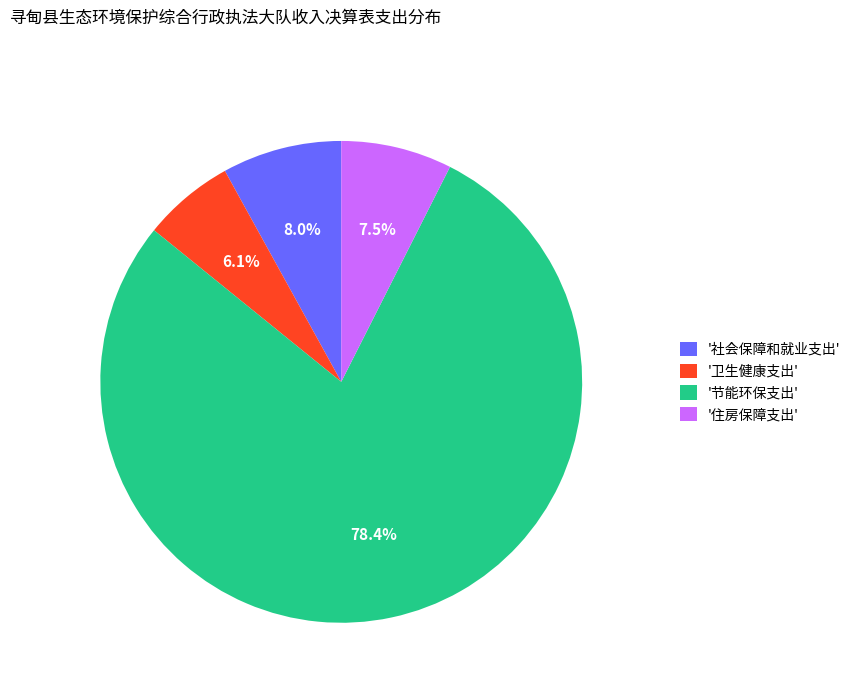

Which has a higher value, '节能环保支出' or '社会保障和就业支出'?

'节能环保支出'